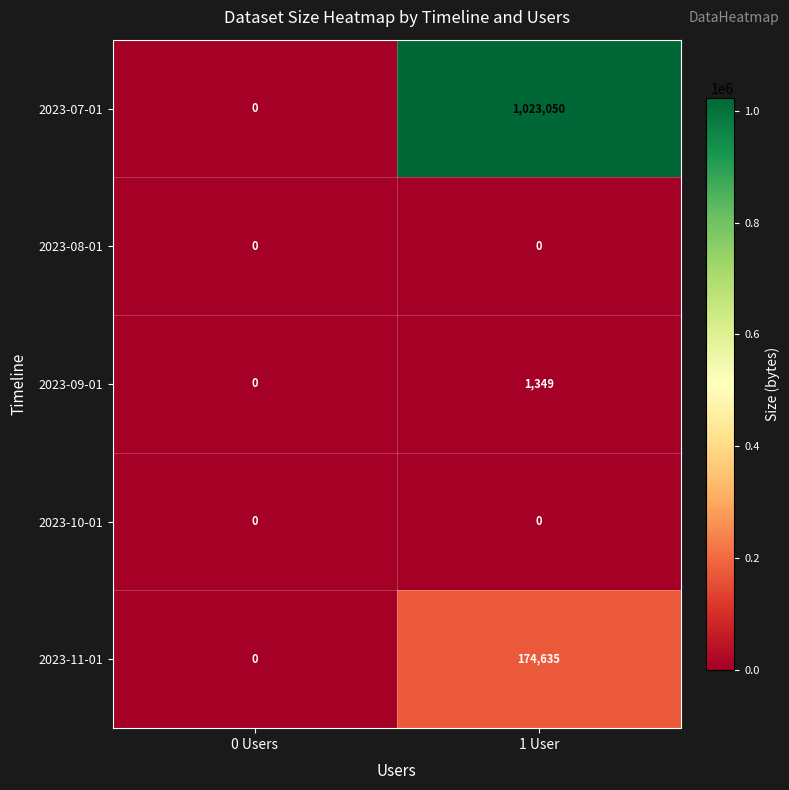

Reading left to right, list all the values displayed in this chart.

2023-07-01: 0	1023050
2023-08-01: 0	0
2023-09-01: 0	1349
2023-10-01: 0	0
2023-11-01: 0	174635